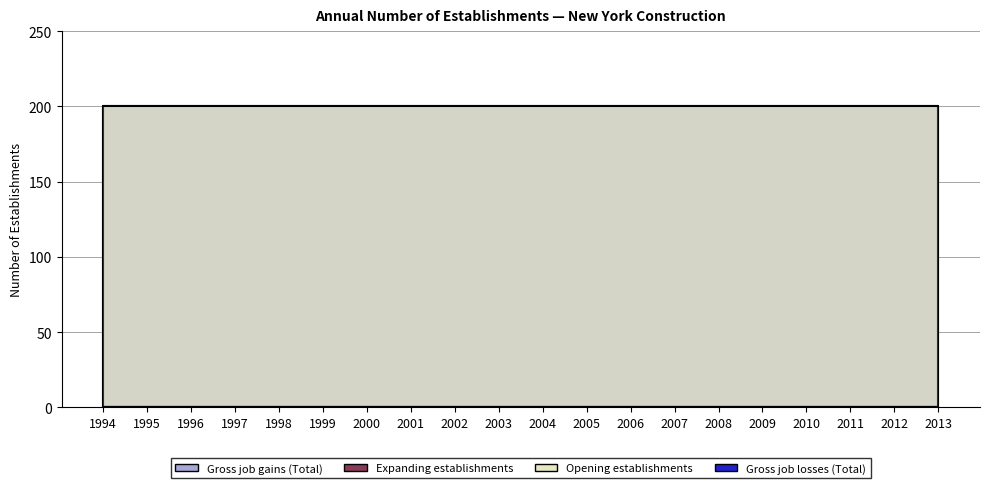

How many lines are shown in the chart?

4